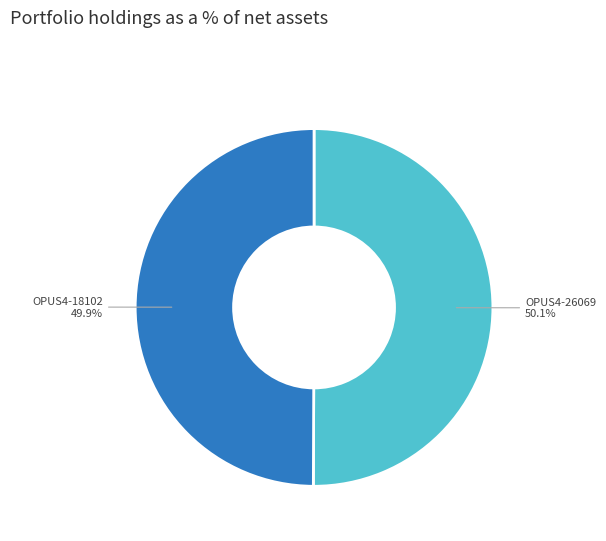

Is there a majority slice in this chart?

Yes